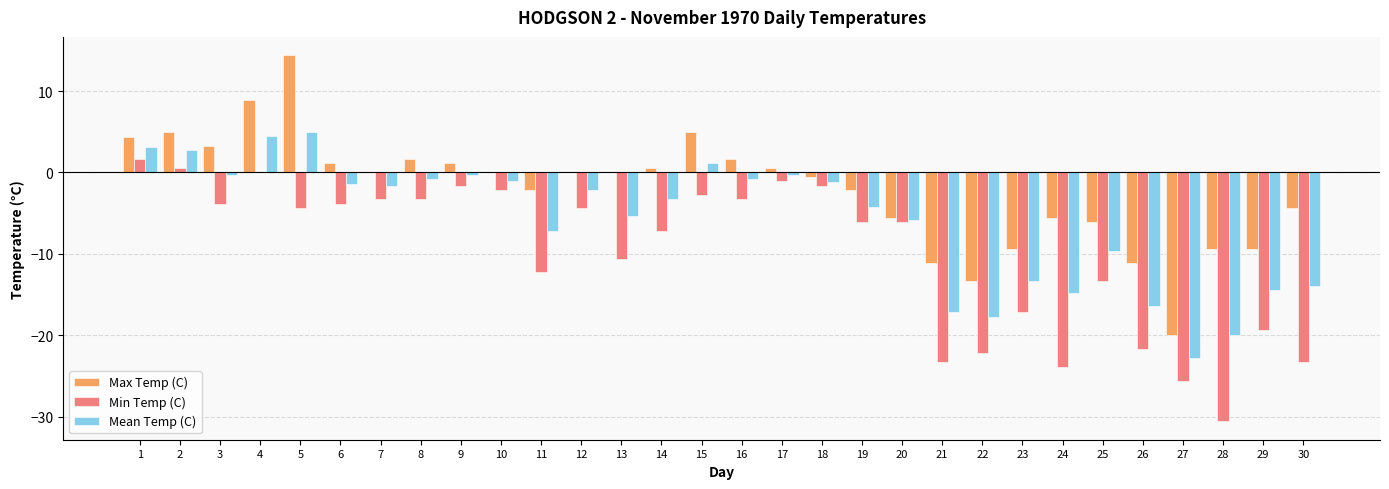

The Max Temp (C) series shows -8.2 at 22. True or false?

False